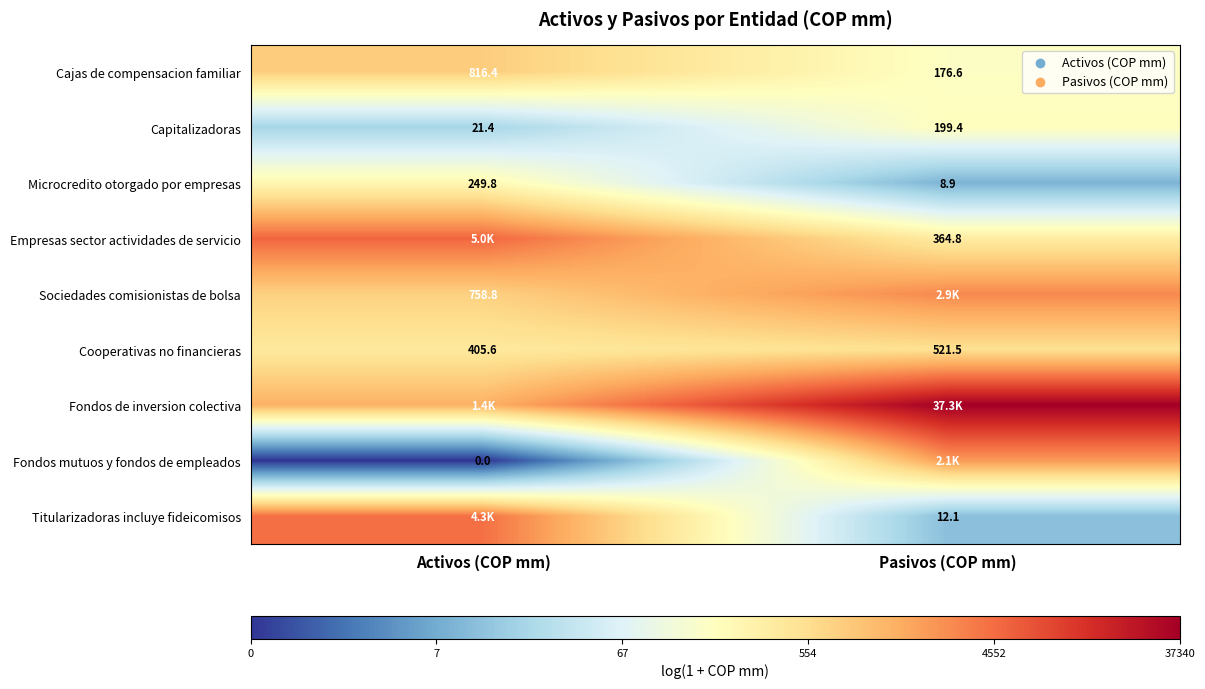

Rank the categories by Cajas de compensacion familiar value from lowest to highest.

Pasivos (COP mm), Activos (COP mm)